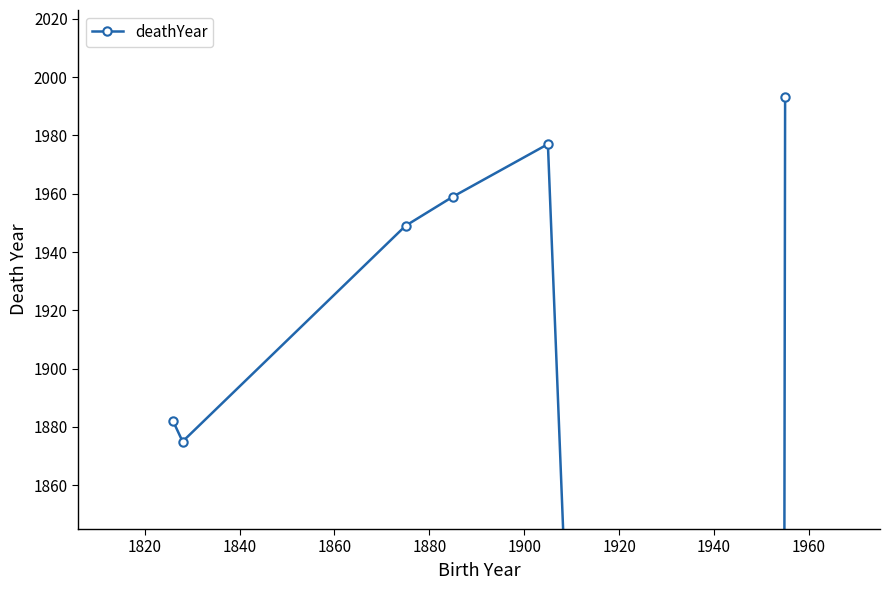

How many points are lower than both their immediate neighbors (excluding endpoints)?

2